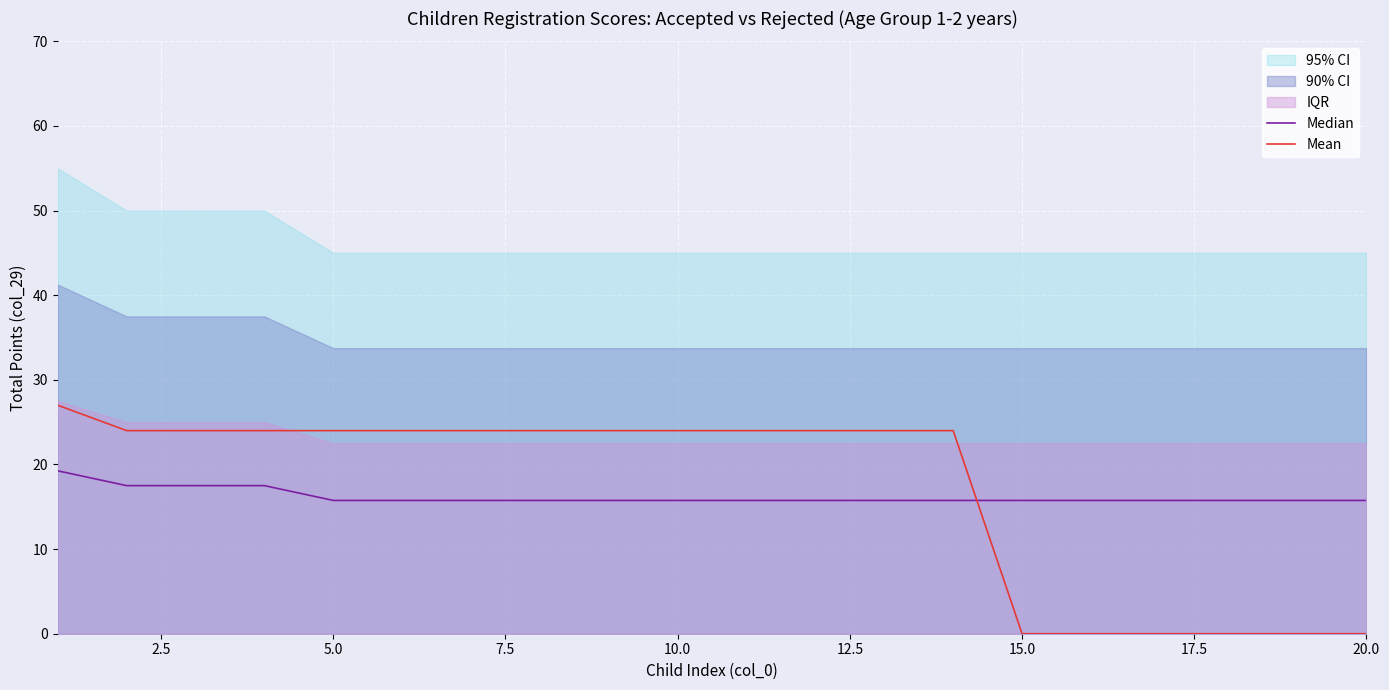

How many categories are shown in the chart?

20